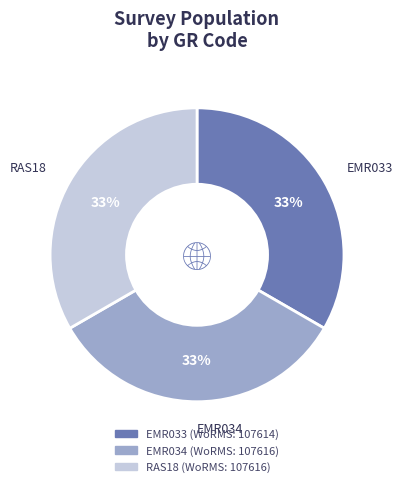

What is the ratio of the value at EMR034 to the value at RAS18?

1.0